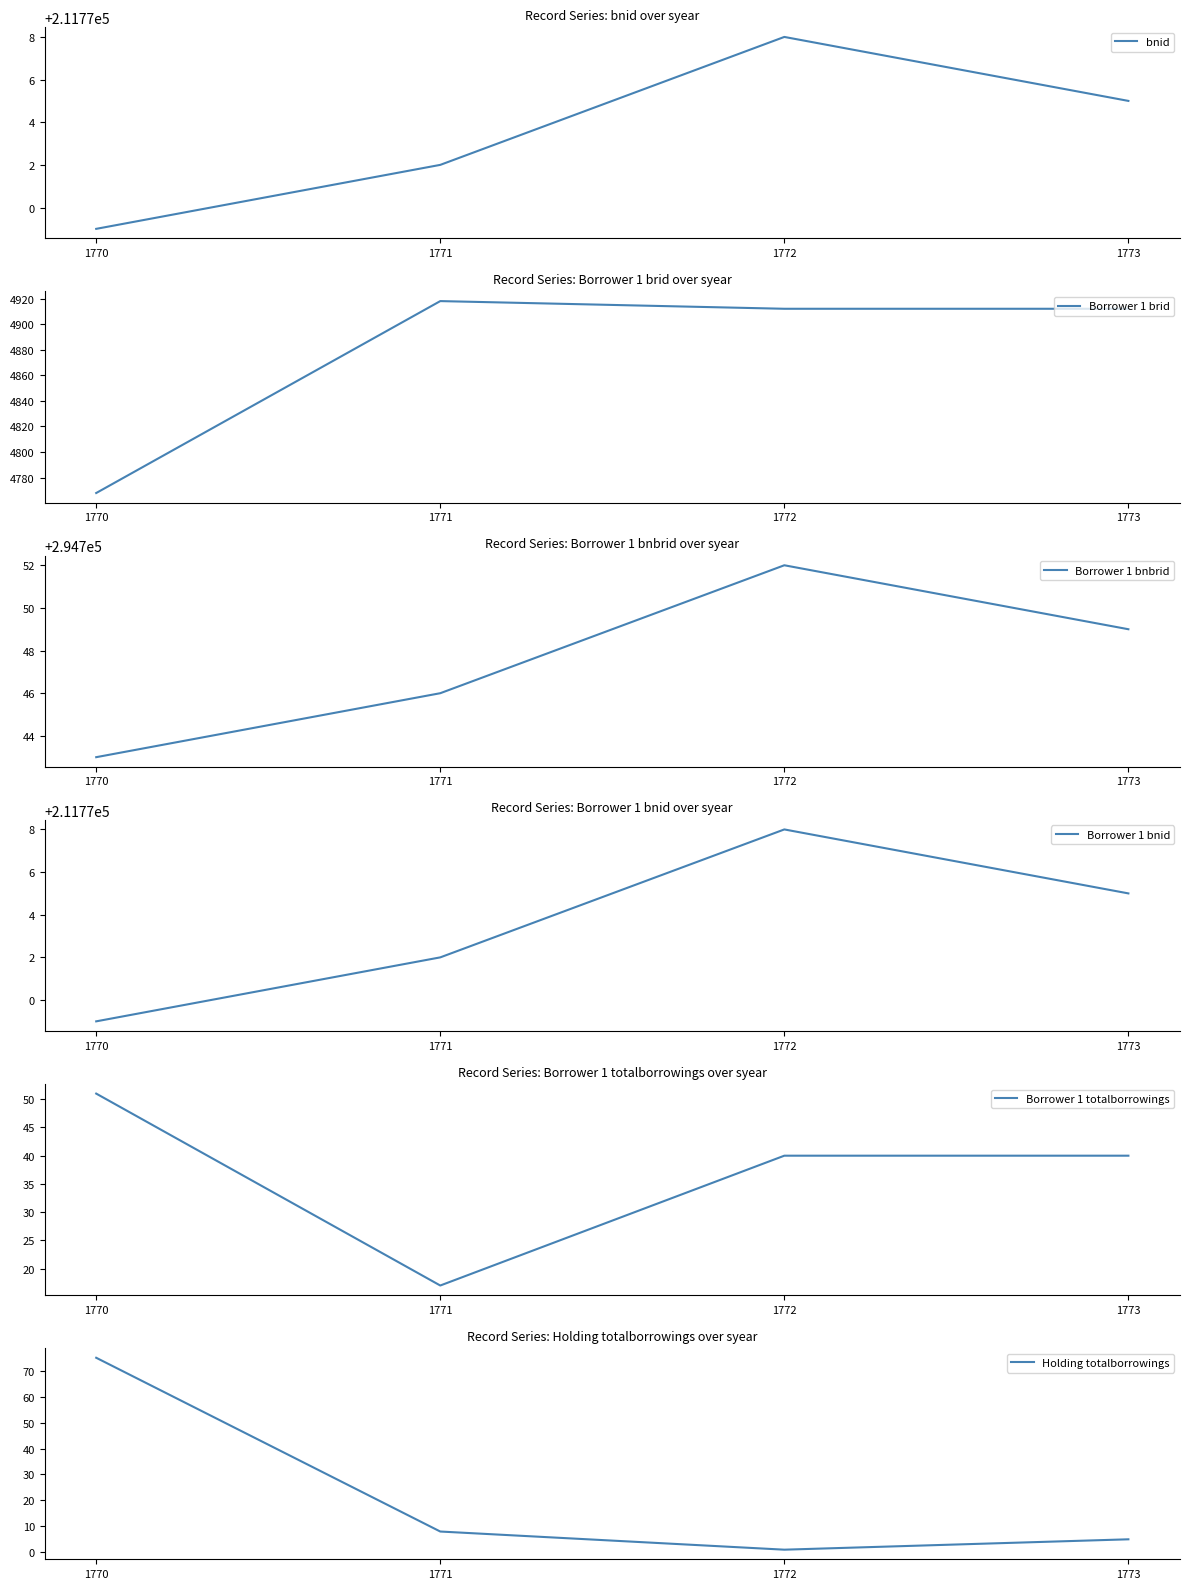

Which category has the highest value in the Borrower 1 brid series?

1771